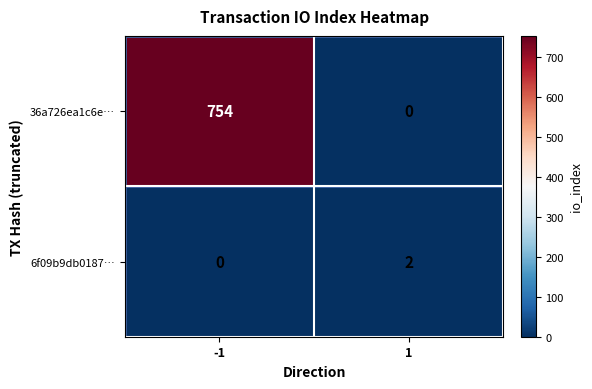

What is the difference between the highest and lowest values at 1?

2